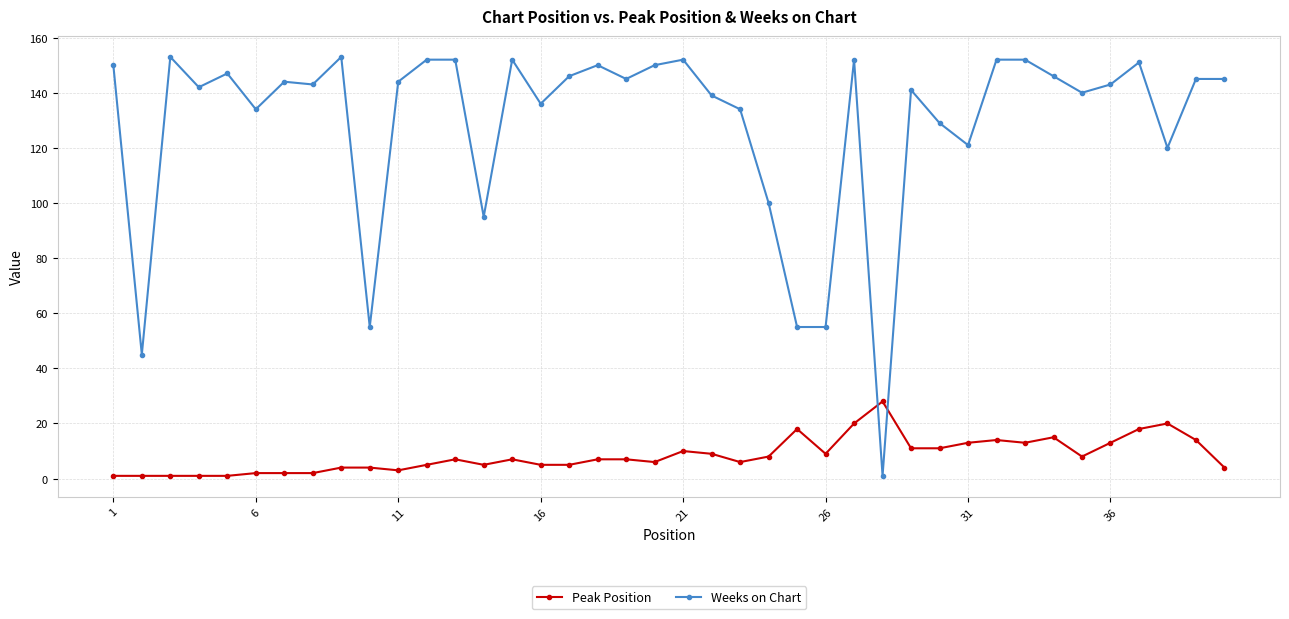

Rank the series by their average value, from lowest to highest.

Peak Position, Weeks on Chart